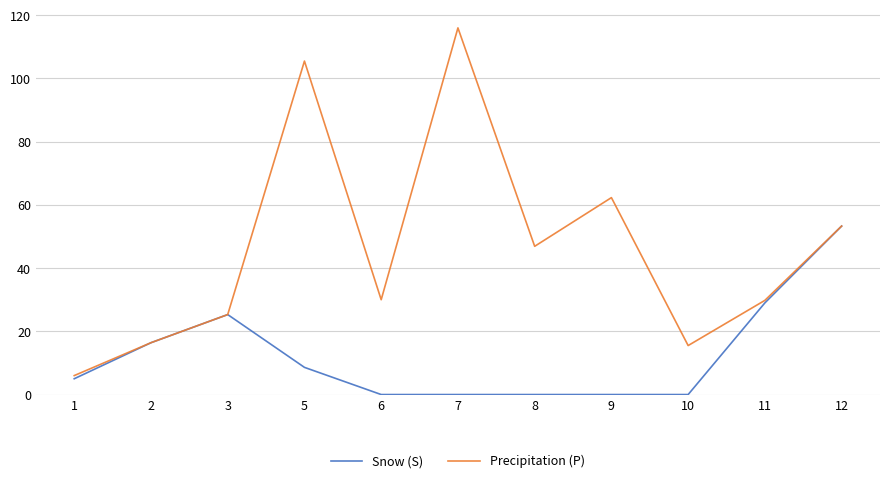

What is the total value across all series at 8?

46.9